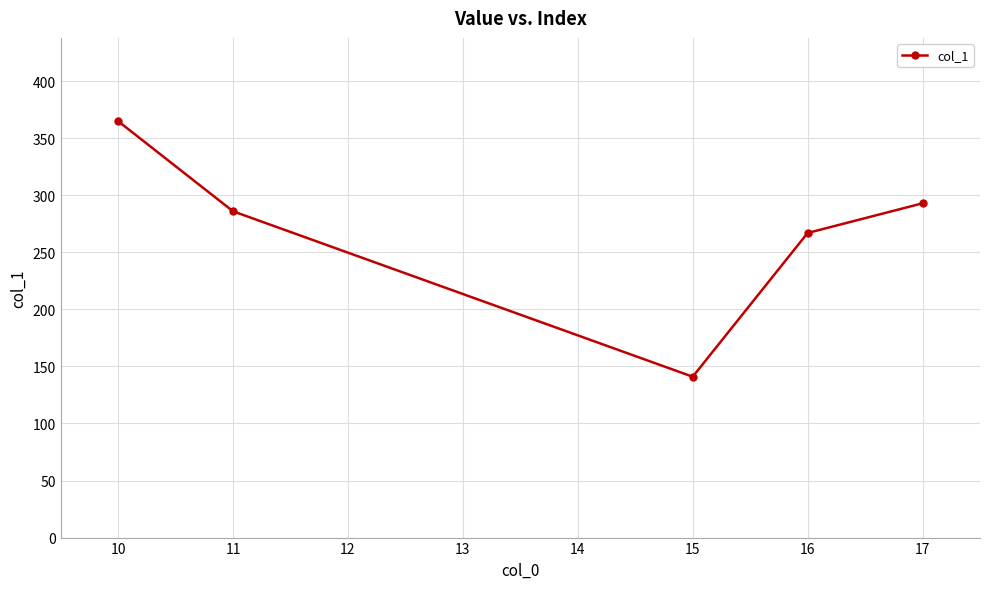

Which label corresponds to the smallest value in the chart?

15